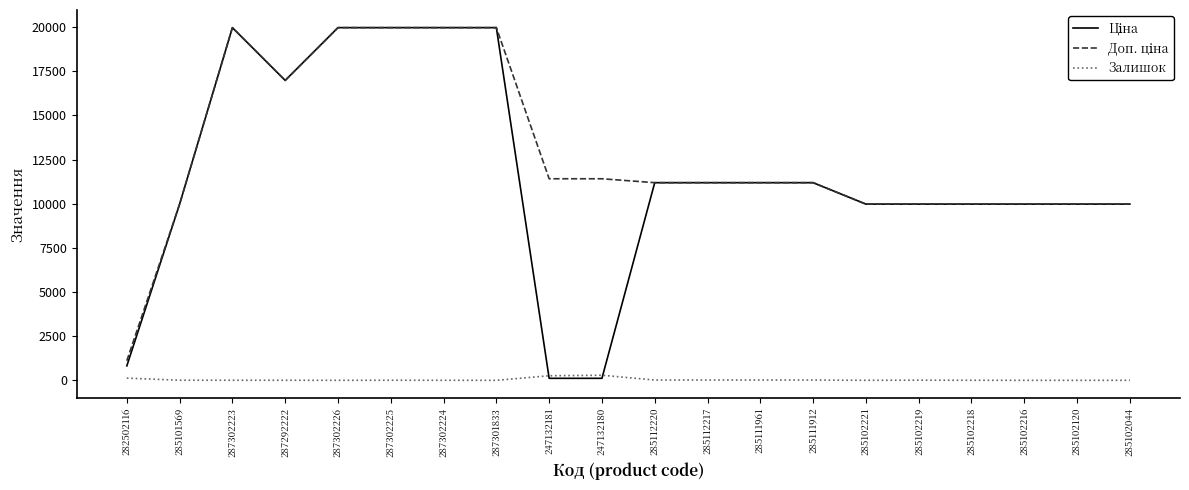

Is it true that Залишок equals 125.0 at 282502116?

True